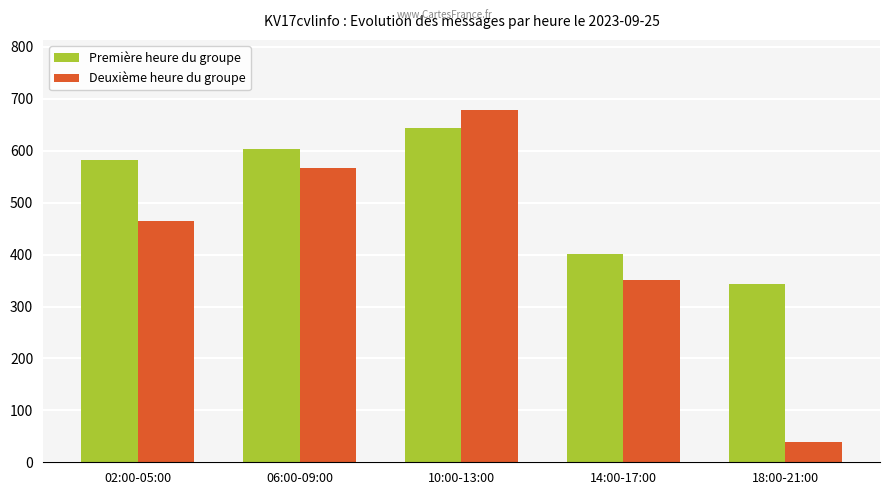

What is the approximate value of Première heure du groupe at 10:00-13:00?

644